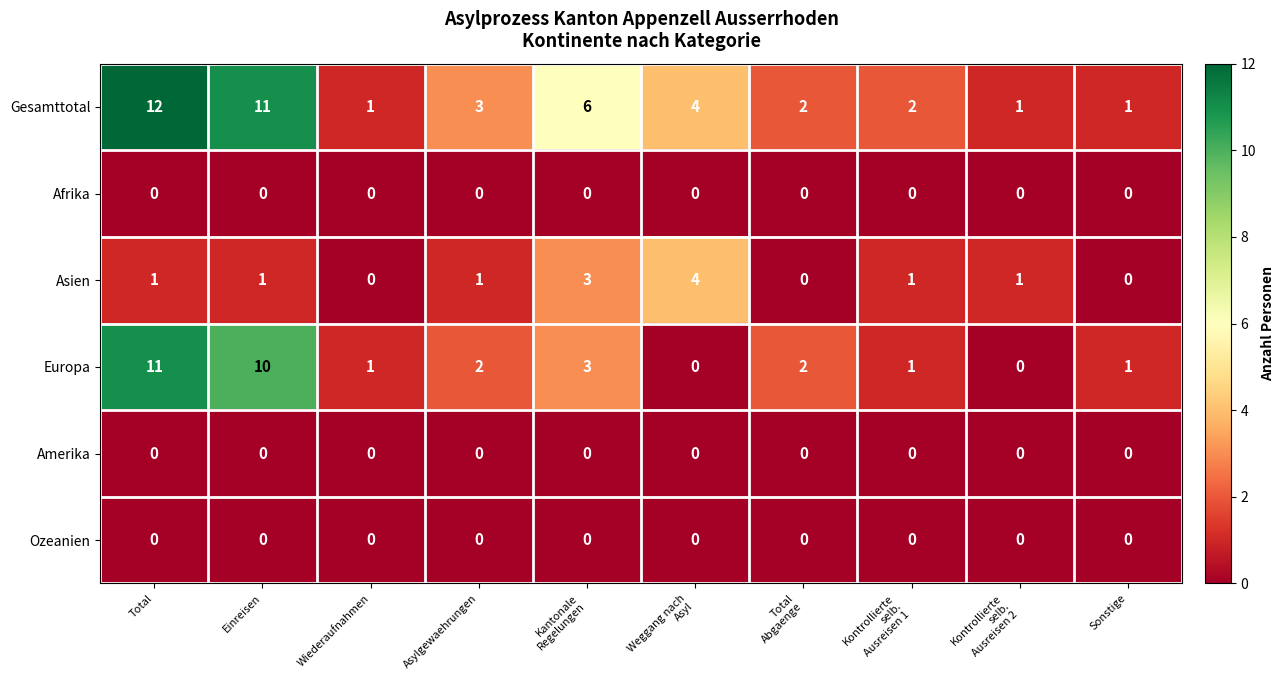

At how many categories does at least one series exceed 10?

2